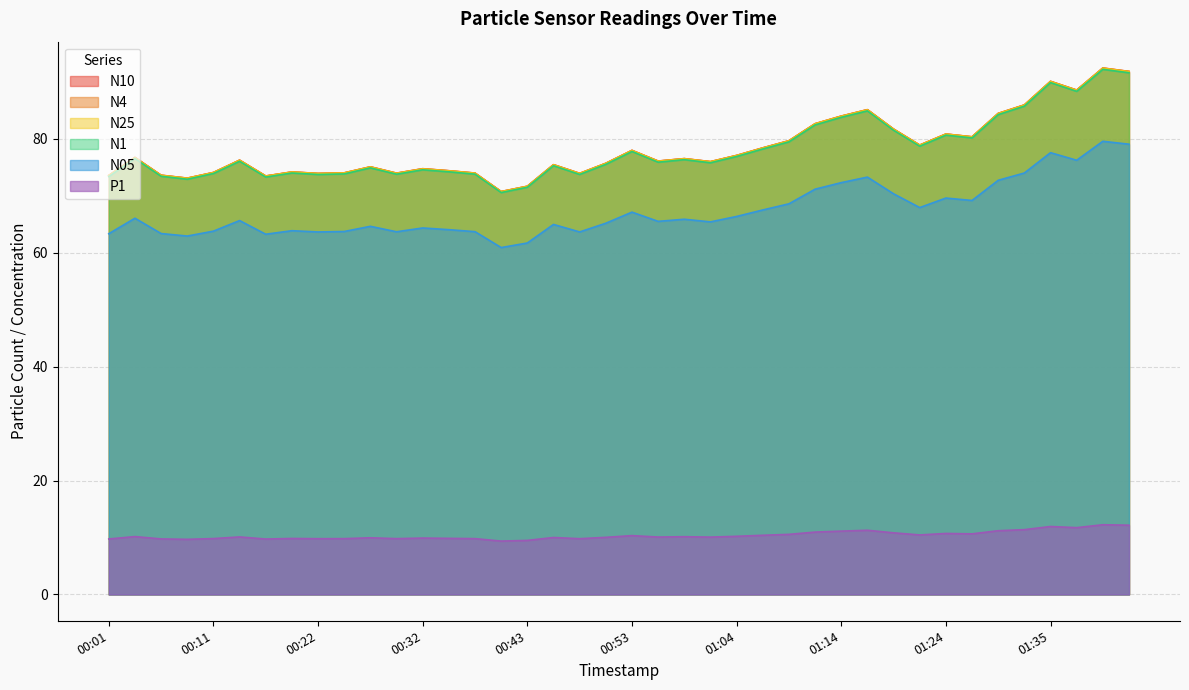

What are all the series names shown in the legend?

N10, N4, N25, N1, N05, P1